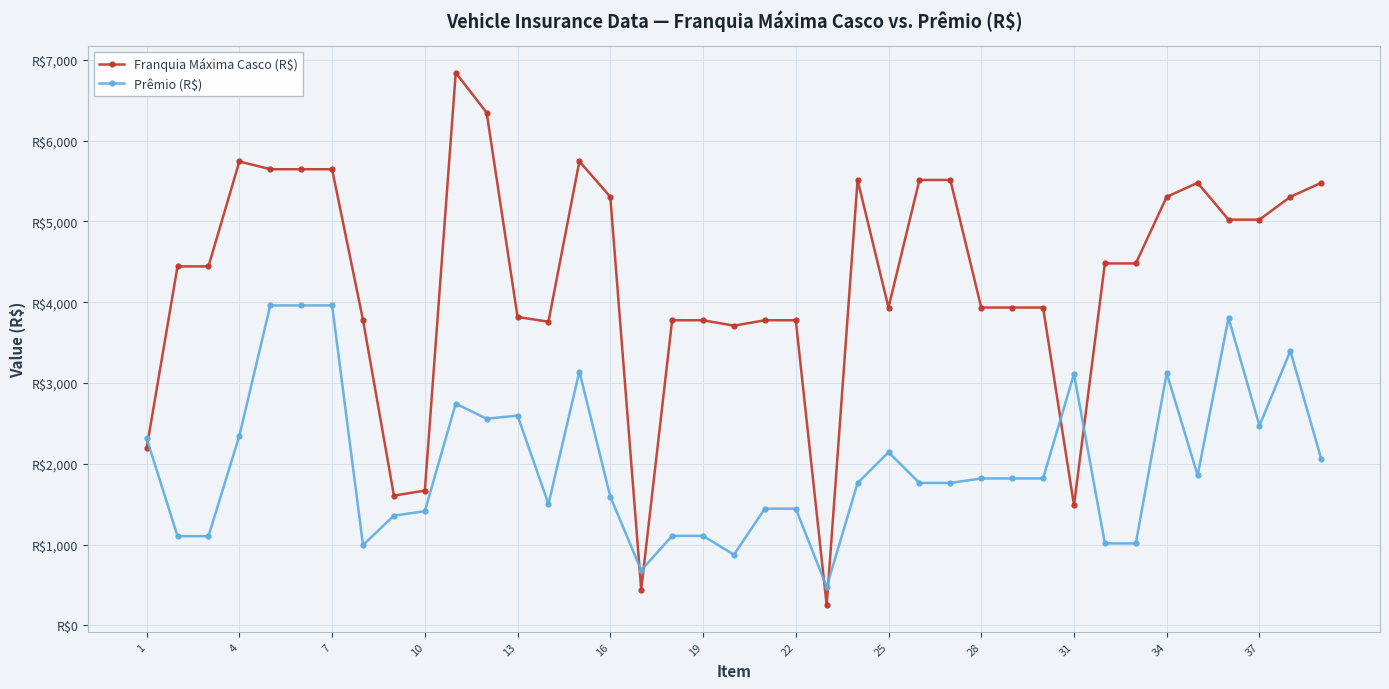

Does the chart have visible grid lines?

Yes